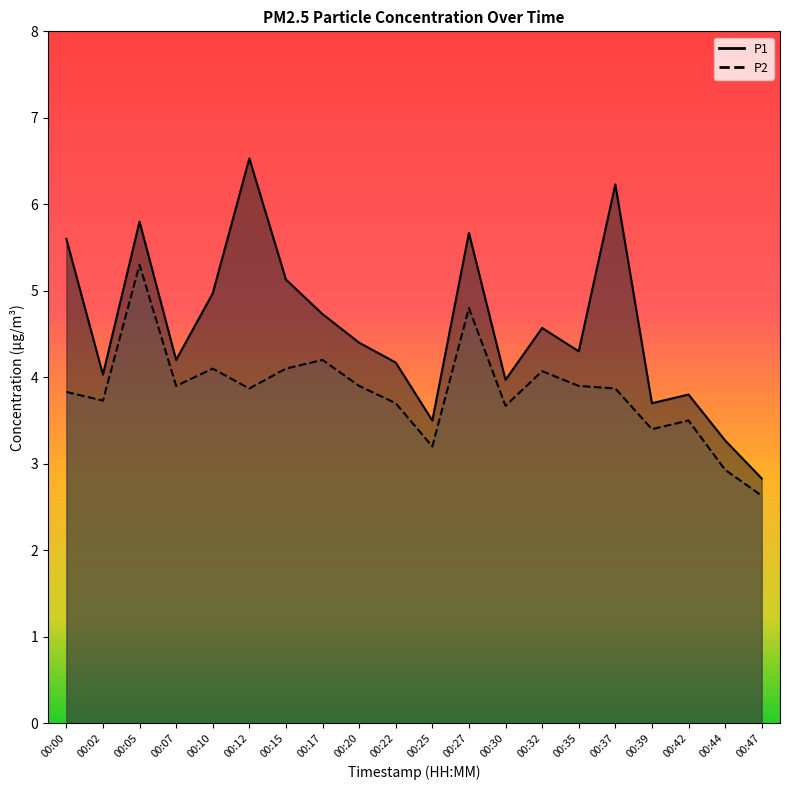

True or false: P2 and P1 cross at least once.

False